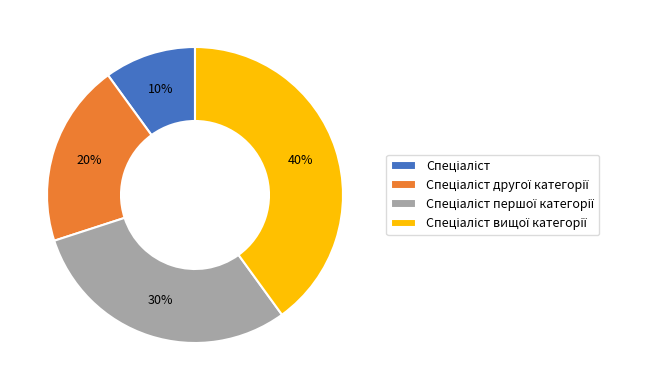

Is there a majority slice in this chart?

No